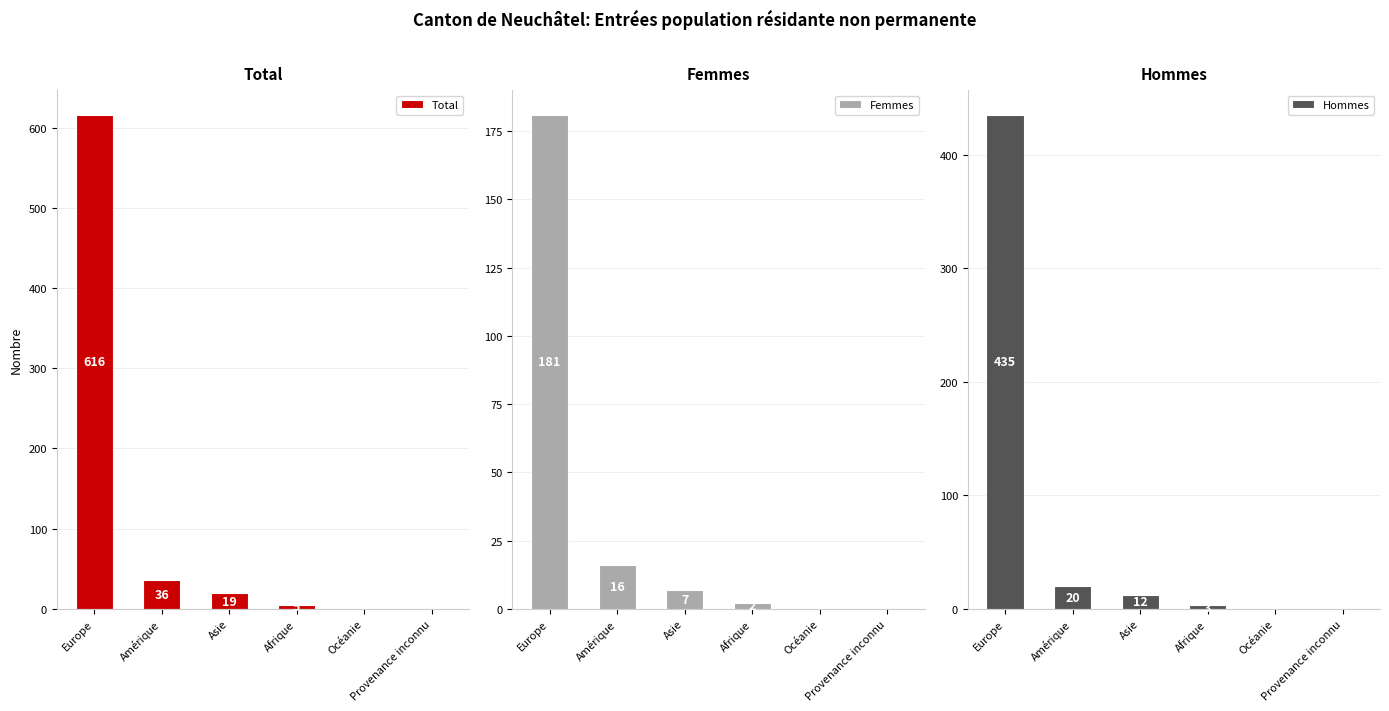

Where is Hommes nearest to the value 217?

Amérique